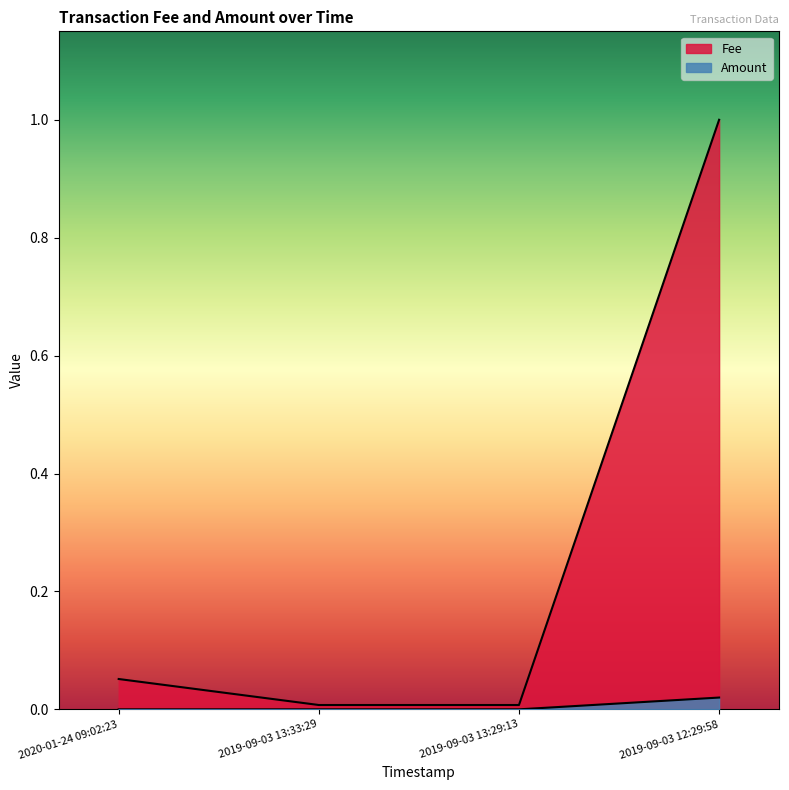

Reading left to right, what are all the values shown in this chart?

Fee: 2020-01-24 09:02:23=0.1	2019-09-03 13:33:29=0.0	2019-09-03 13:29:13=0.0	2019-09-03 12:29:58=1.0
Amount: 2020-01-24 09:02:23=0.0	2019-09-03 13:33:29=0.0	2019-09-03 13:29:13=0.0	2019-09-03 12:29:58=0.0